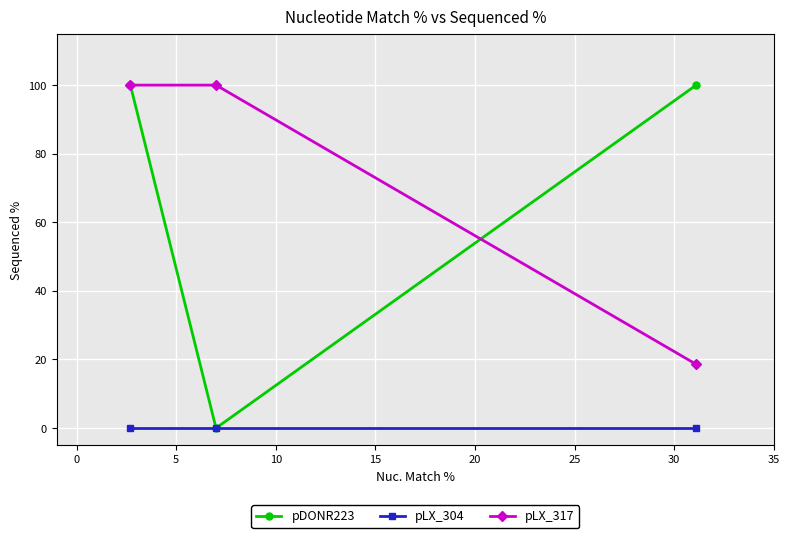

What is the value of the pLX_317 point at the 2nd from the left?

100.0